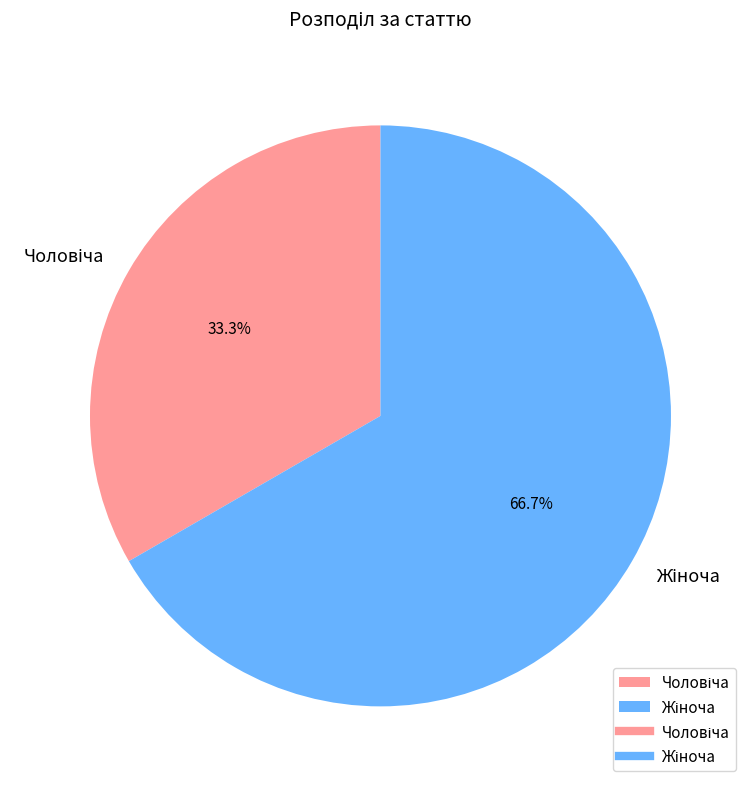

Is there any slice that represents more than half of the pie?

Yes